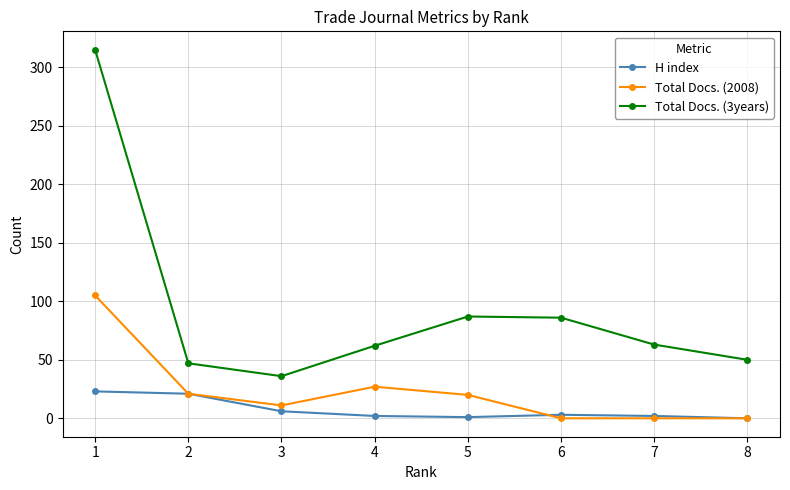

List the series in order of their peak value, highest first.

Total Docs. (3years), Total Docs. (2008), H index